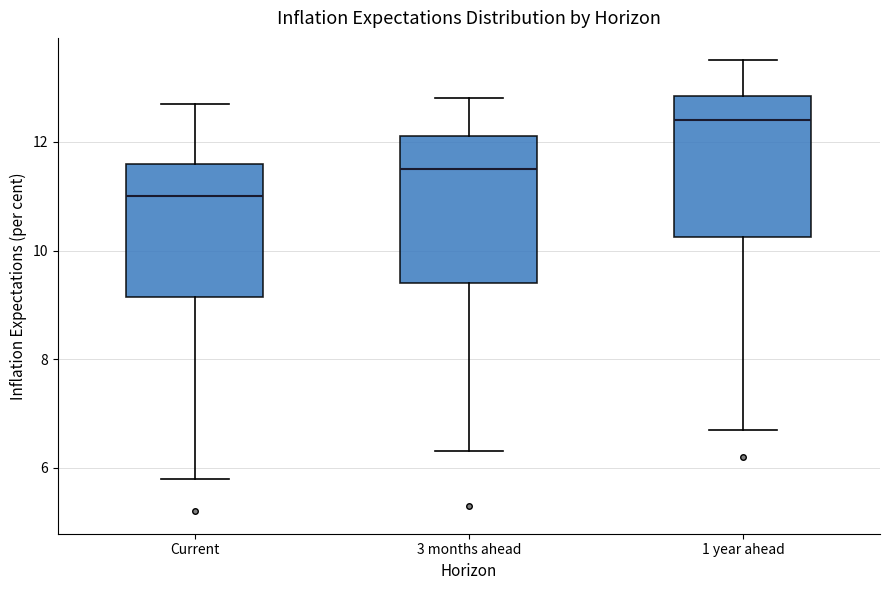

Reading left to right, transcribe this box plot: for each box, give where its median line is, the range the box spans, and where its two whiskers end, as read against the y-axis. The values are not printed on the chart, so give them approximately, as read against the axis.

Current: median 11.0, box 9.2 to 11.6, whiskers 5.8 to 12.8
3 months ahead: median 11.6, box 9.4 to 12.2, whiskers 6.4 to 12.8
1 year ahead: median 12.4, box 10.2 to 12.8, whiskers 6.8 to 13.6